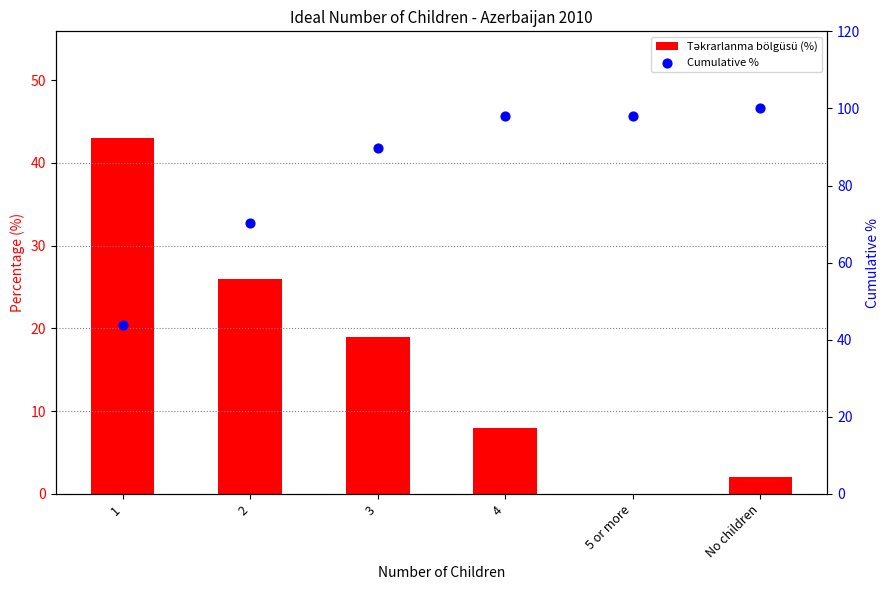

What are all the series names shown in the legend?

Təkrarlanma bölgüsü (%), Cumulative %